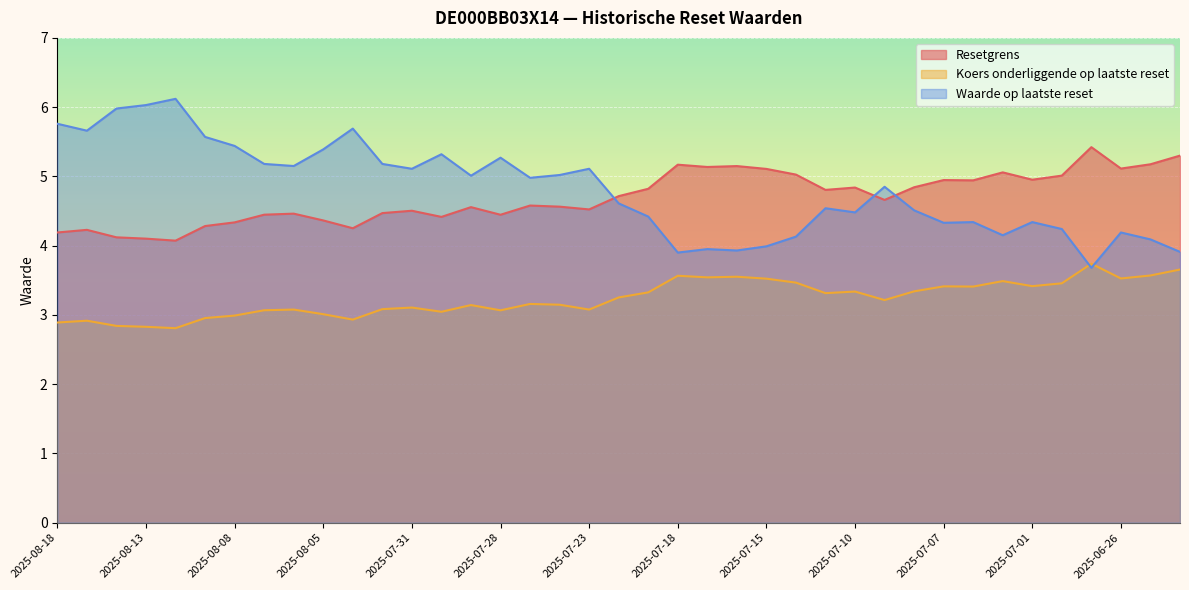

The value of Waarde op laatste reset at 2025-06-26 is 4.2. True or false?

True